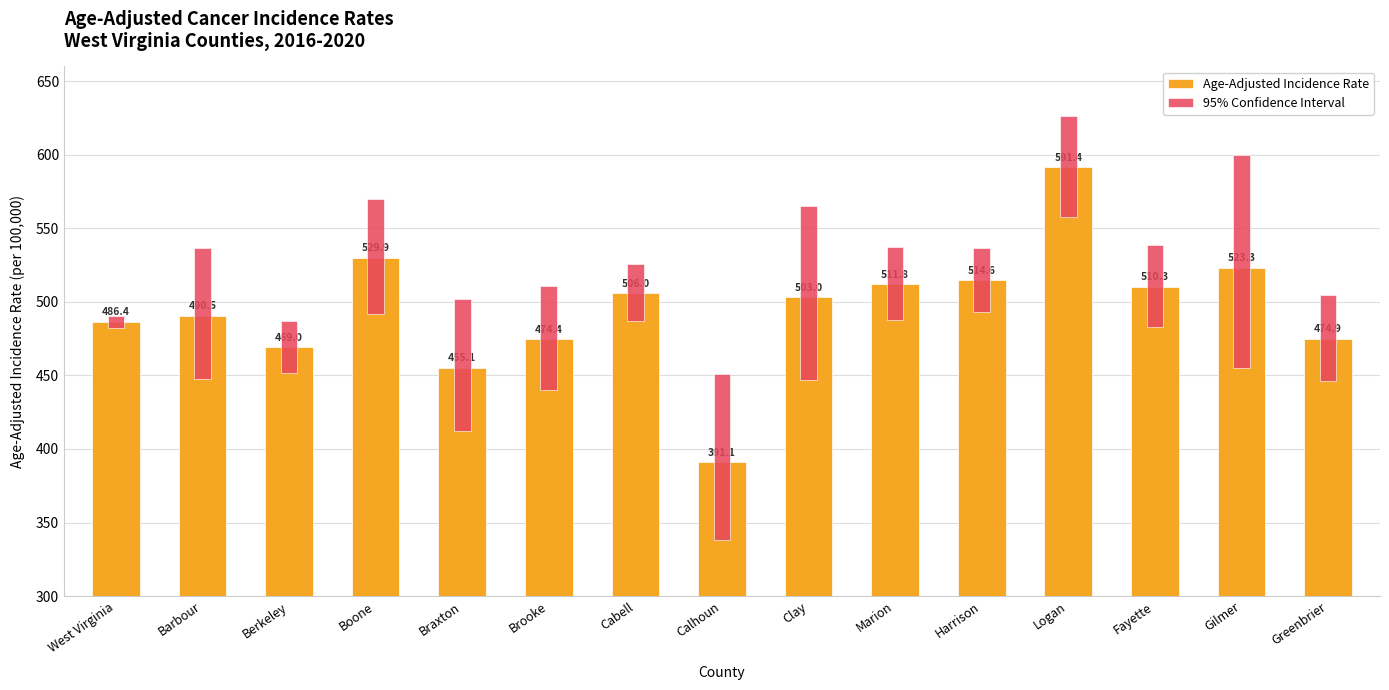

At how many categories does at least one series exceed 240?

15